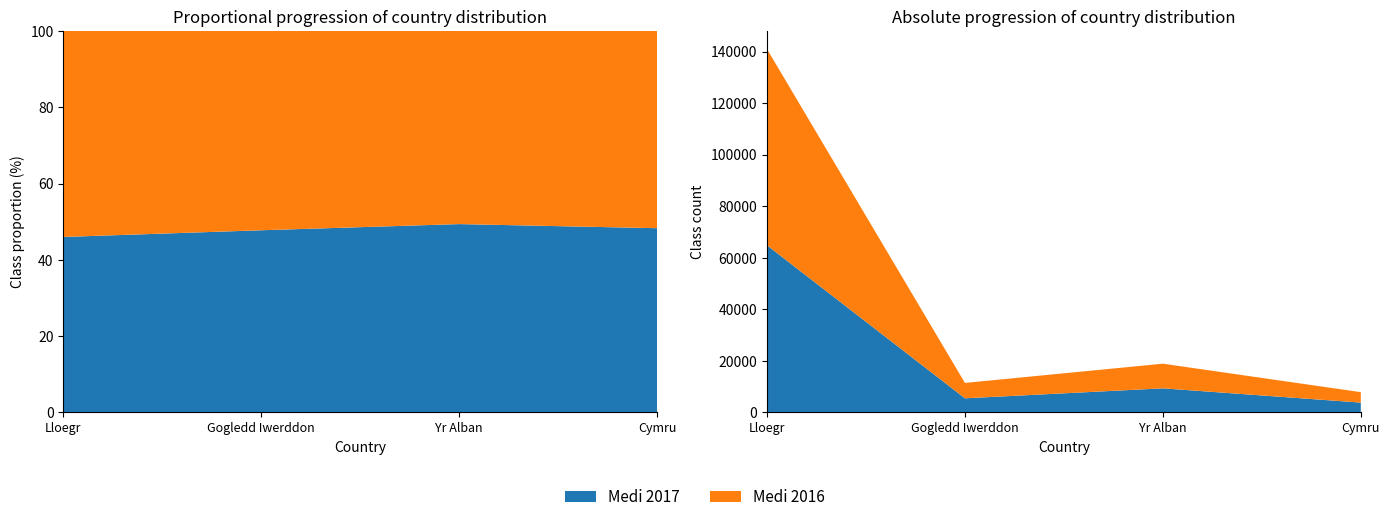

Reading left to right, transcribe all the data shown in this chart.

Medi 2017: Lloegr=64812	Gogledd Iwerddon=5453	Yr Alban=9323	Cymru=3786
Medi 2016: Lloegr=76114	Gogledd Iwerddon=5968	Yr Alban=9563	Cymru=4054